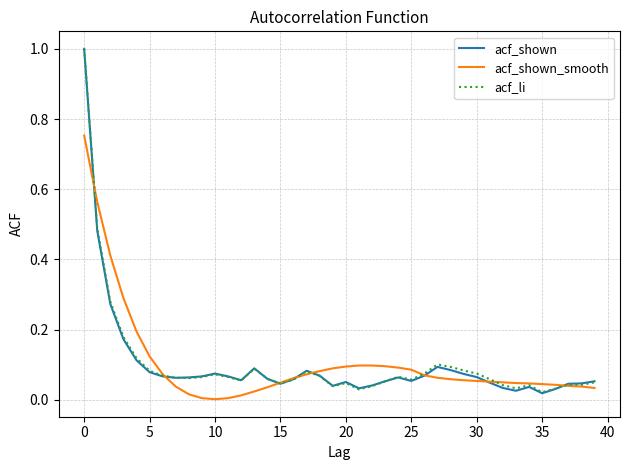

What is the maximum value for acf_li?

1.0